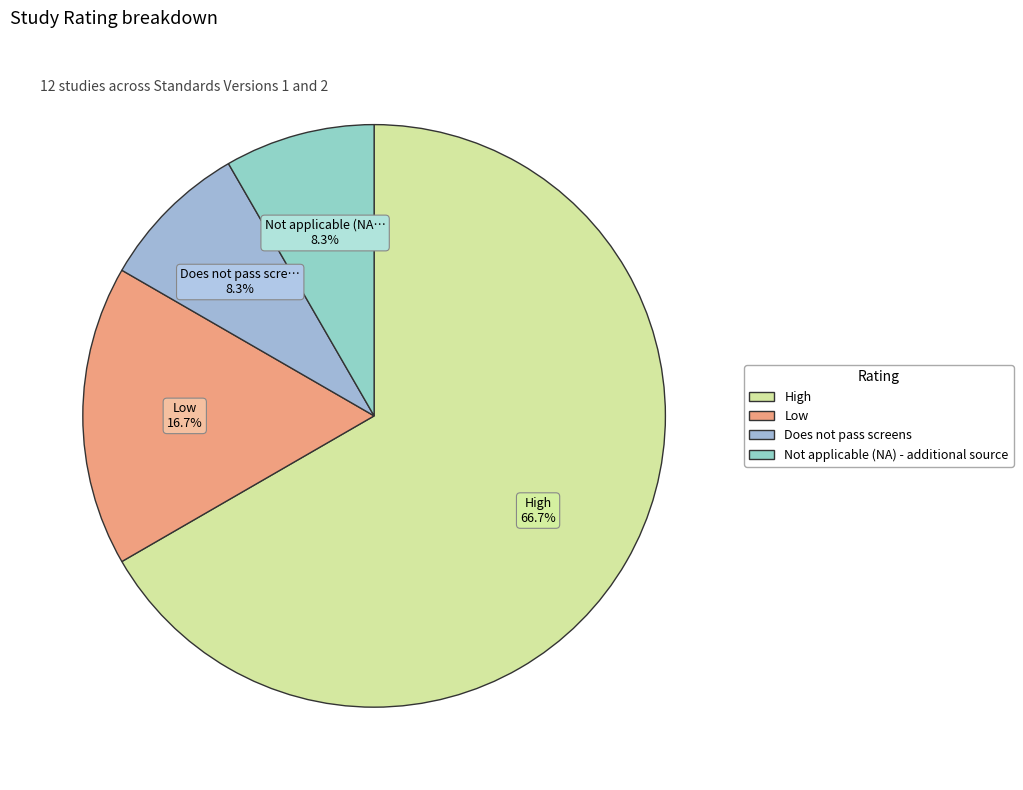

Count the number of slices in the pie.

4